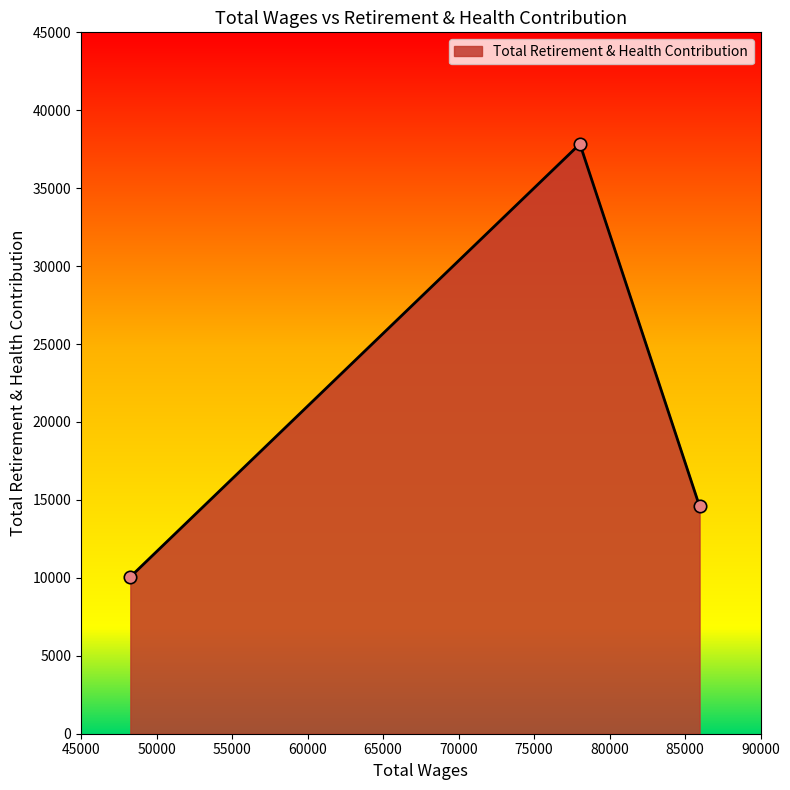

What is the minimum value shown in the chart?

10064